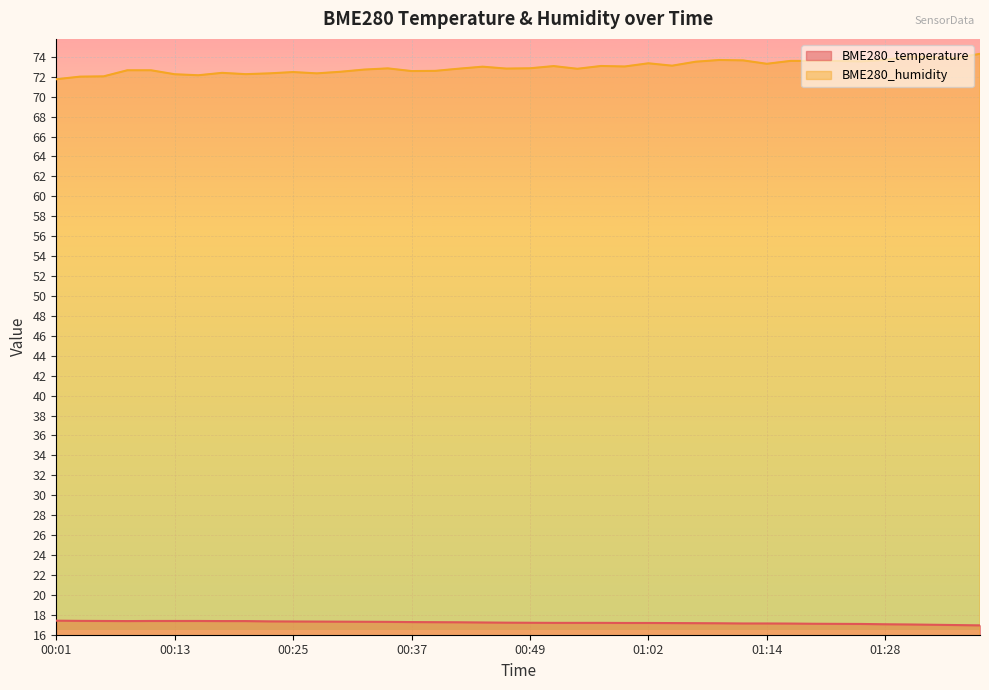

How many values in the BME280_humidity series are below 72?

1